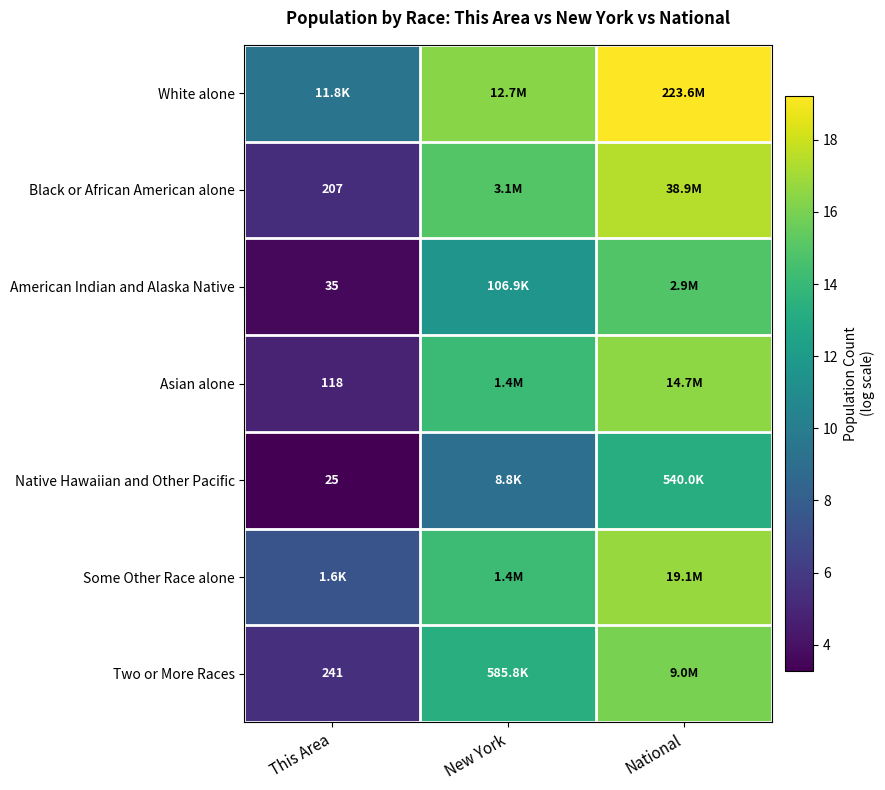

Is the value of Black or African American alone at This Area greater than the value of Two or More Races at This Area?

No